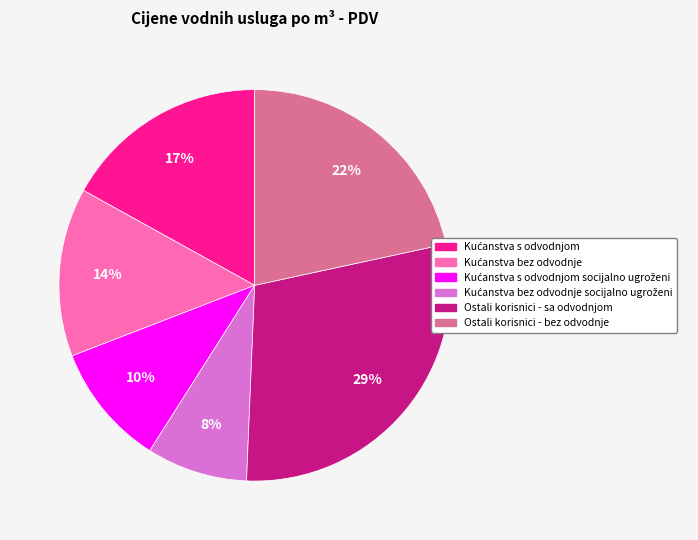

Which has a higher value, Ostali korisnici - bez odvodnje or Ostali korisnici - sa odvodnjom?

Ostali korisnici - sa odvodnjom